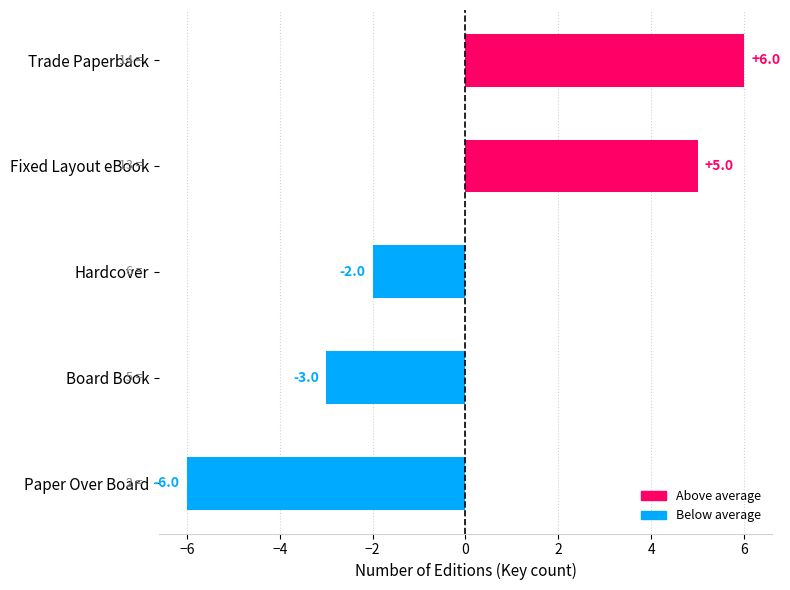

How many data points does each series have?

5